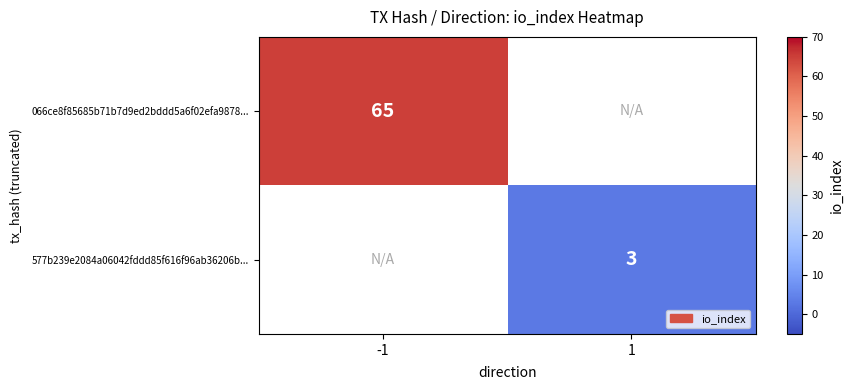

Between 1 and -1, which is larger?

-1